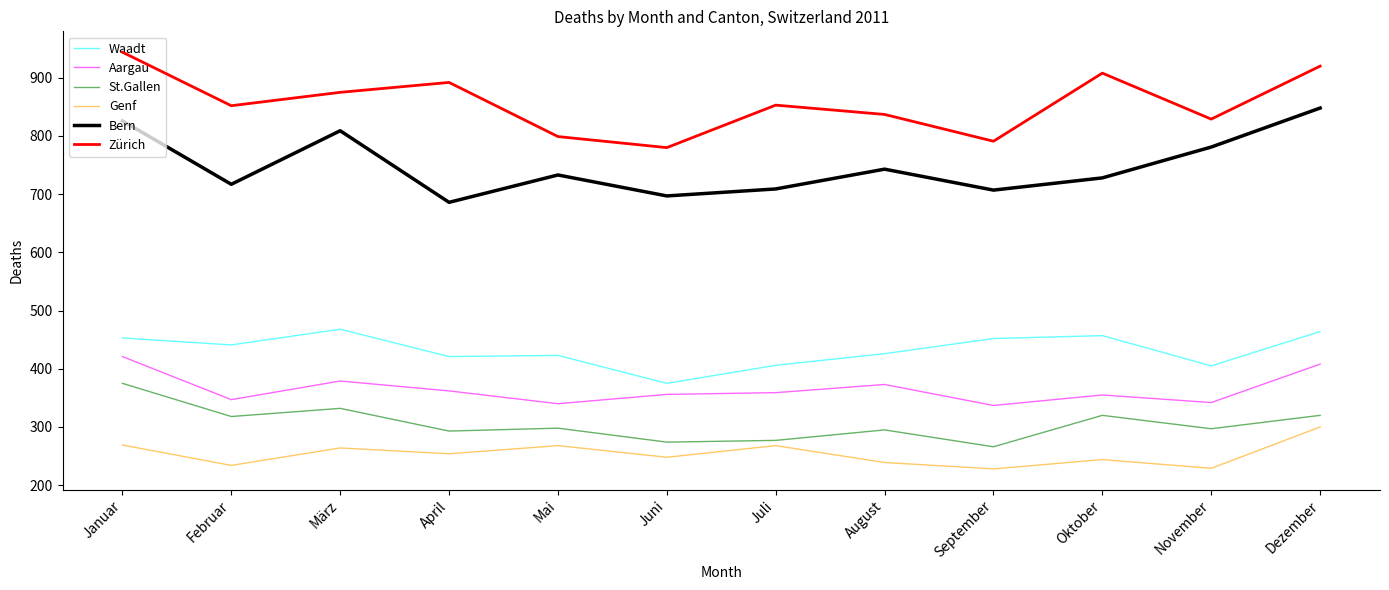

List the series in order of their peak value, lowest first.

Genf, St.Gallen, Aargau, Waadt, Bern, Zürich